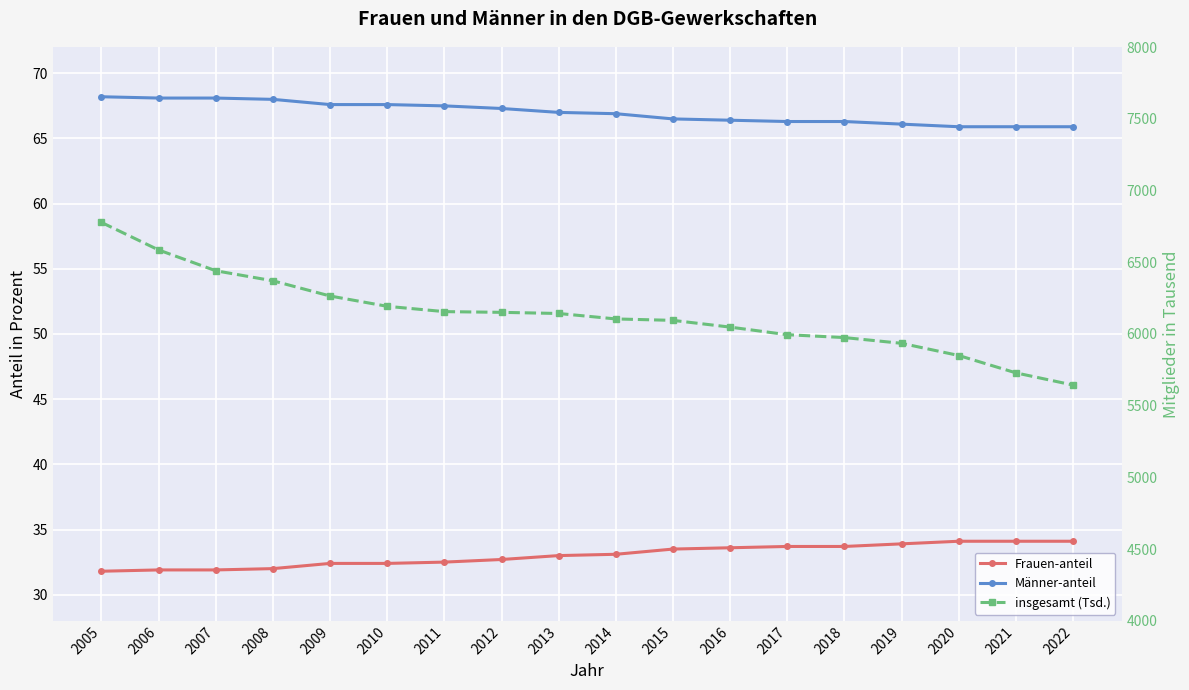

True or false: Frauen-anteil and insgesamt (Tsd.) intersect in this chart.

False